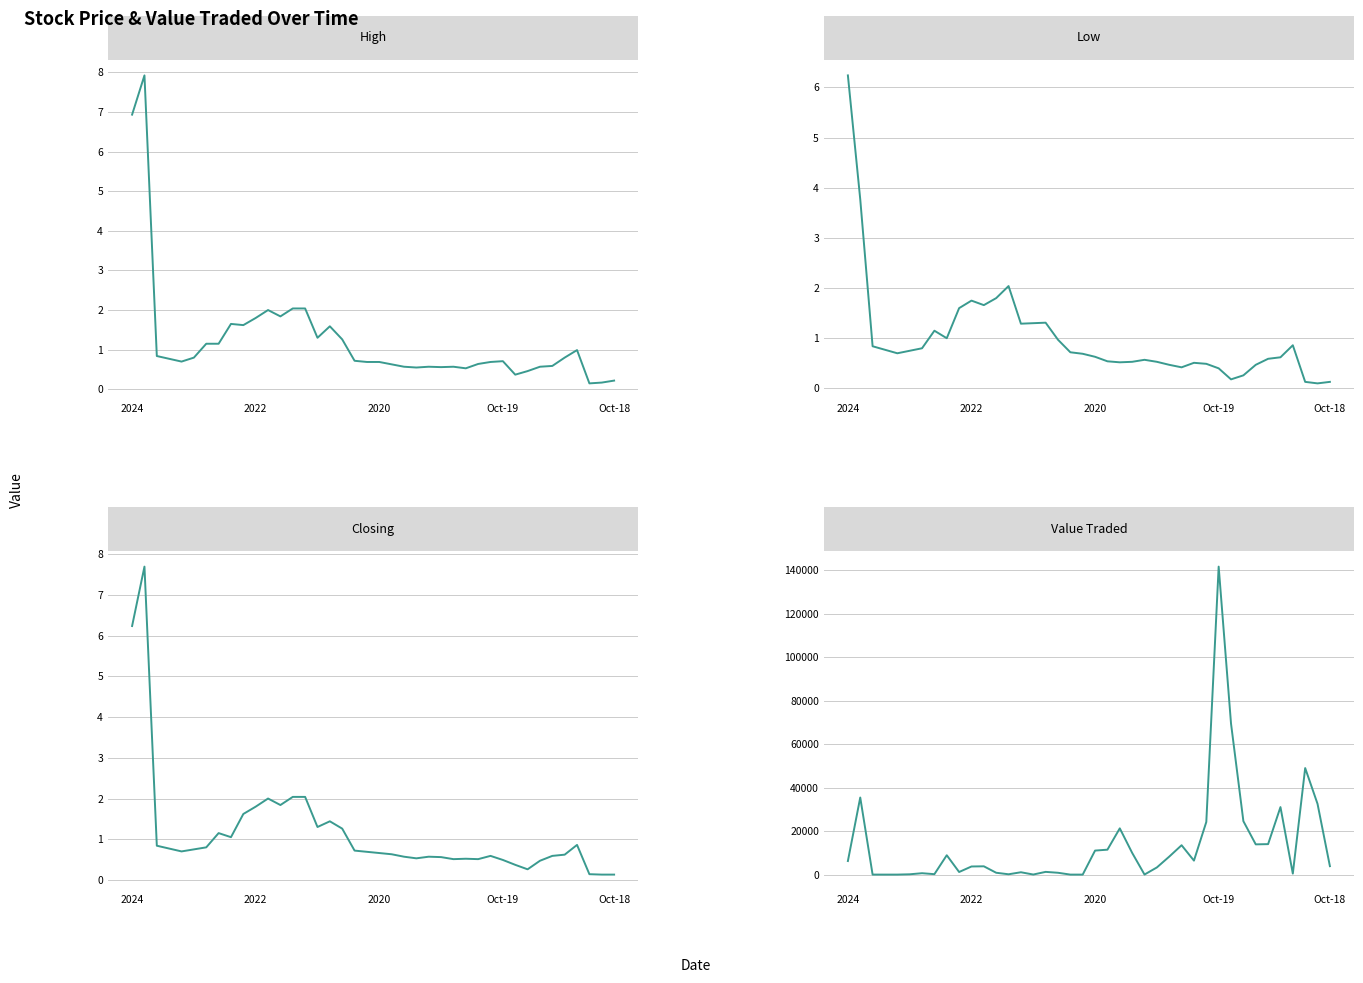

What are all the series names shown in the legend?

High, Low, Closing, Value Traded